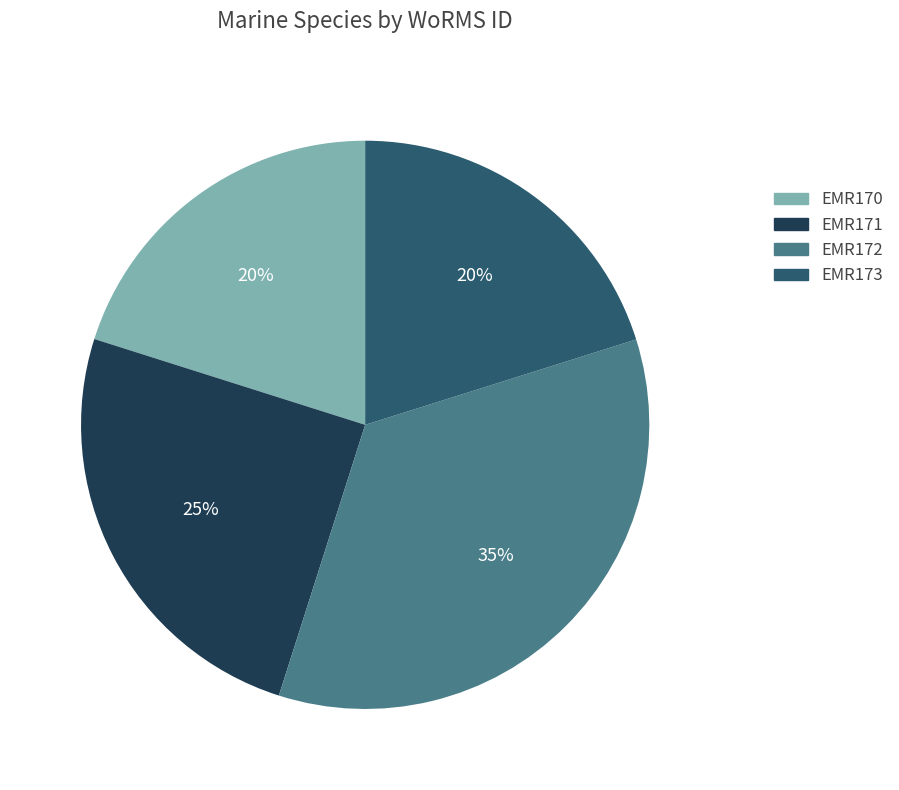

Is there any slice that represents more than half of the pie?

No